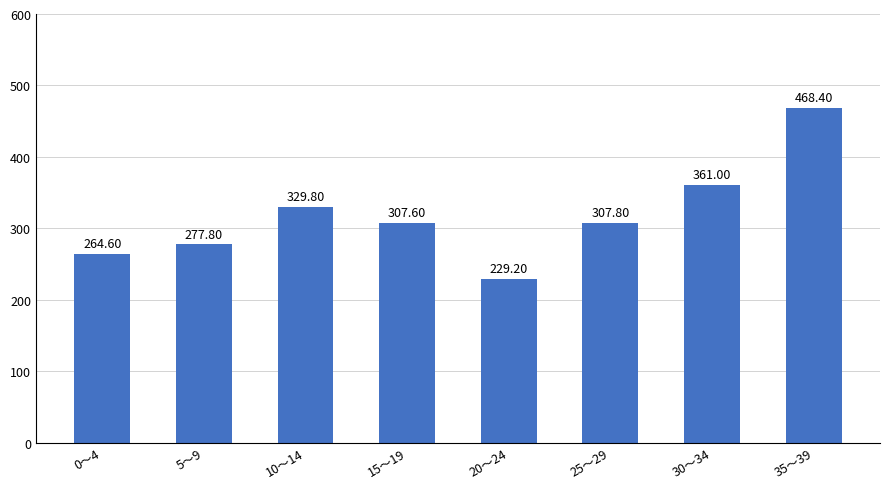

What is the difference between the second highest and minimum values?

131.8